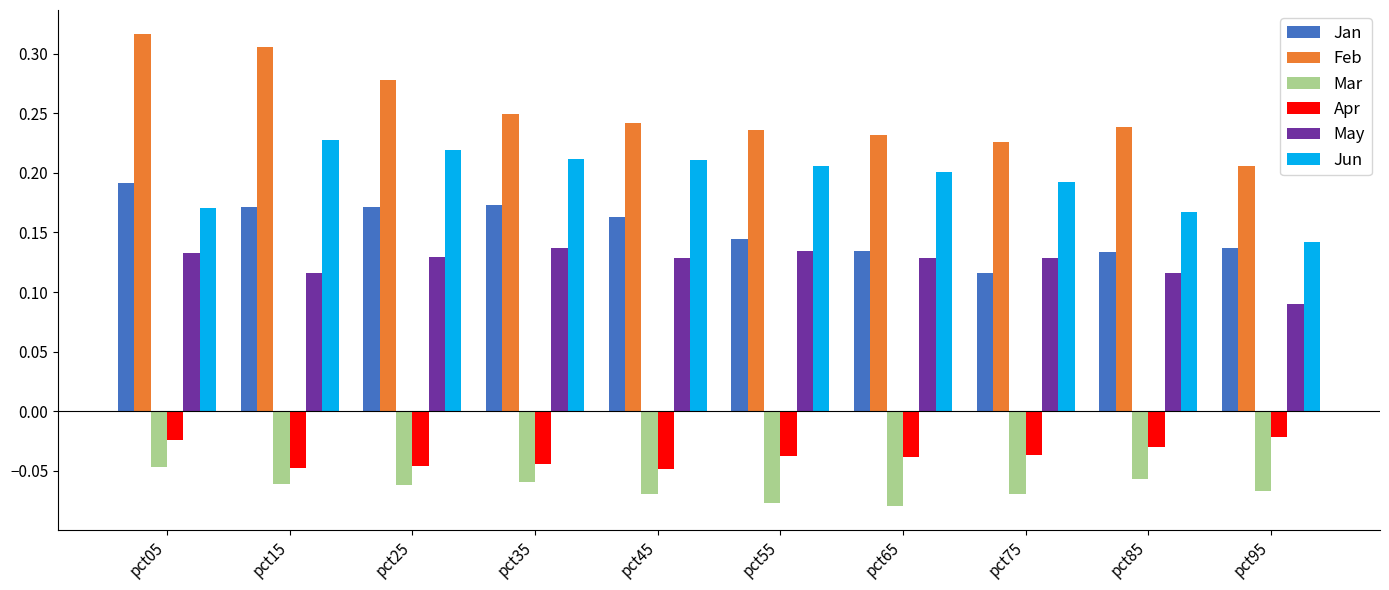

Is it true that Jun equals 0.4 at pct35?

False